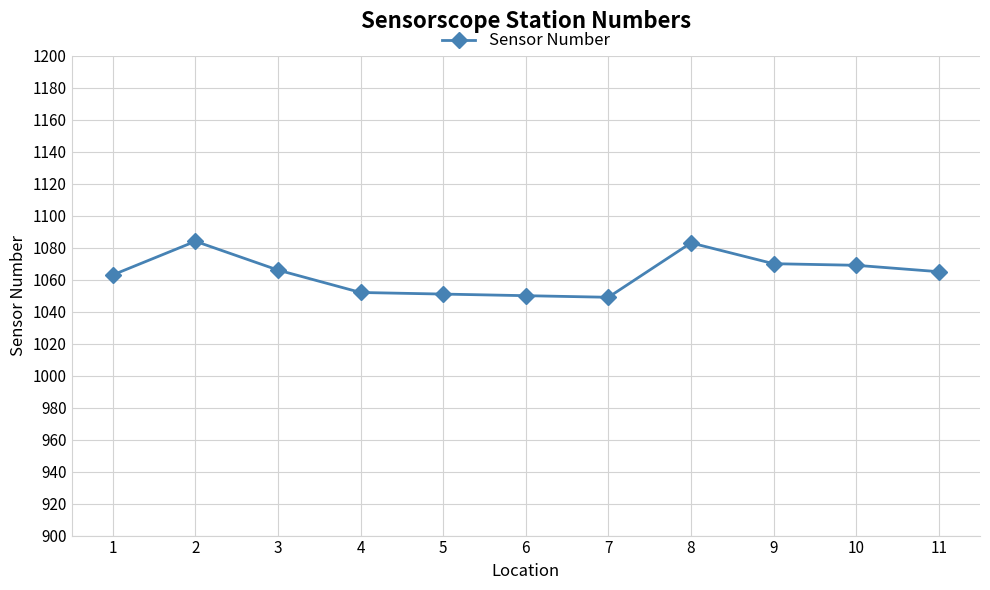

Approximately how many times larger is the value at 4 compared to 11?

1.0